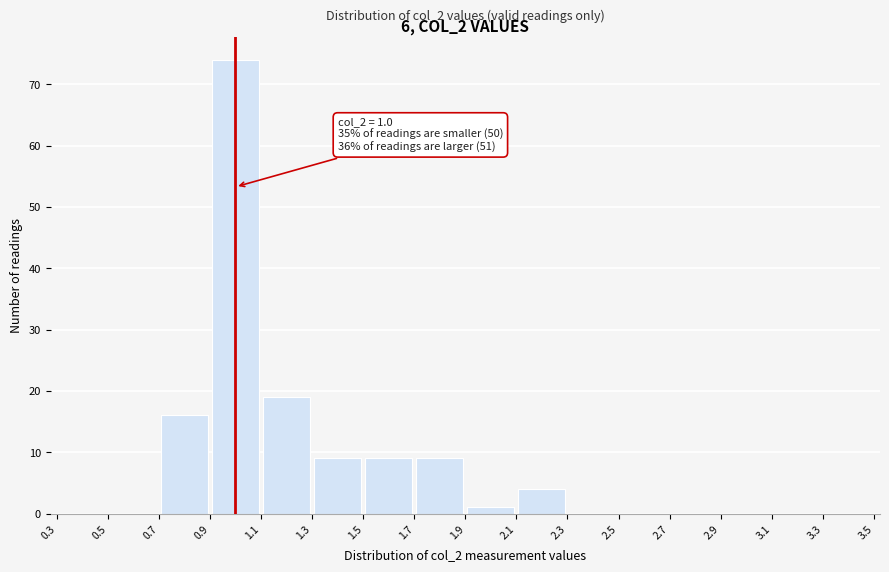

Which range on the x-axis has the tallest bar?

0.9 to 1.1